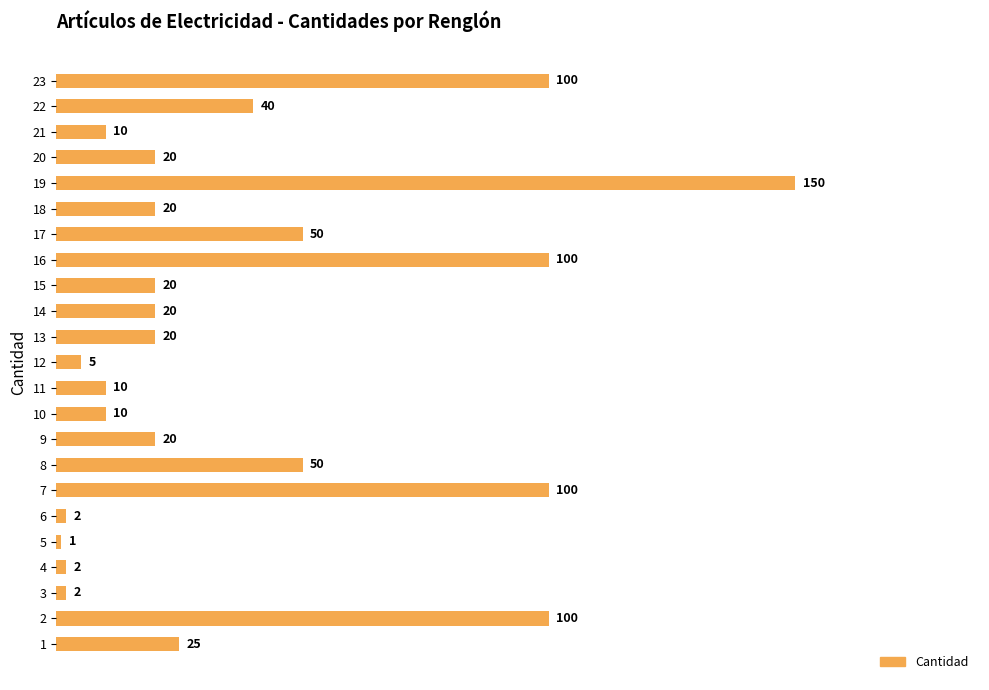

How many data points are less than 20?

8